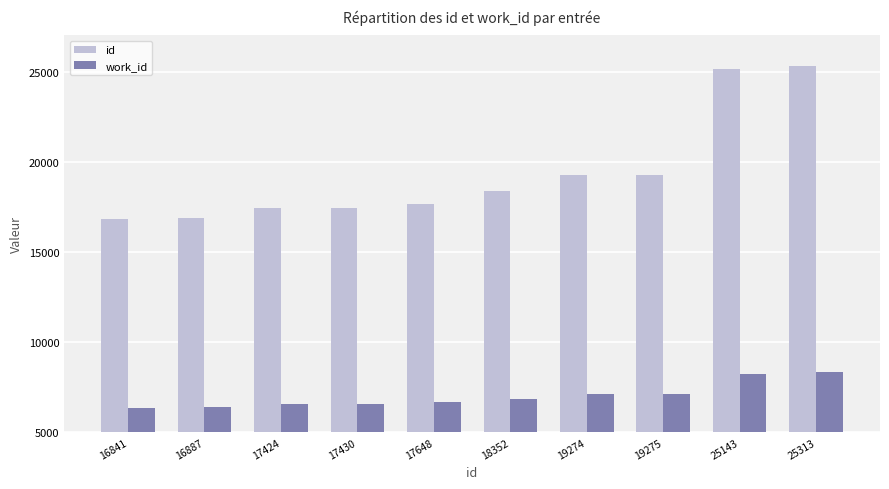

Between 16887 and 25143, which series saw the biggest shift?

id